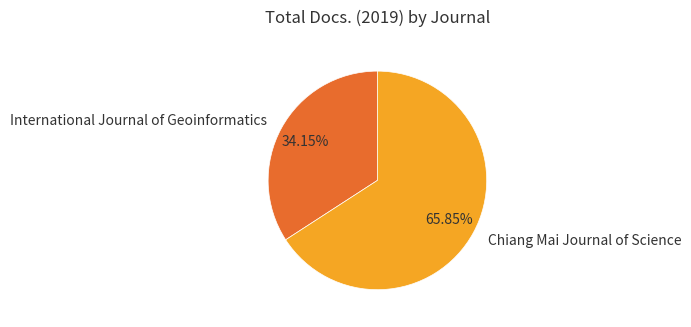

Which slice is the smallest?

International Journal of Geoinformatics